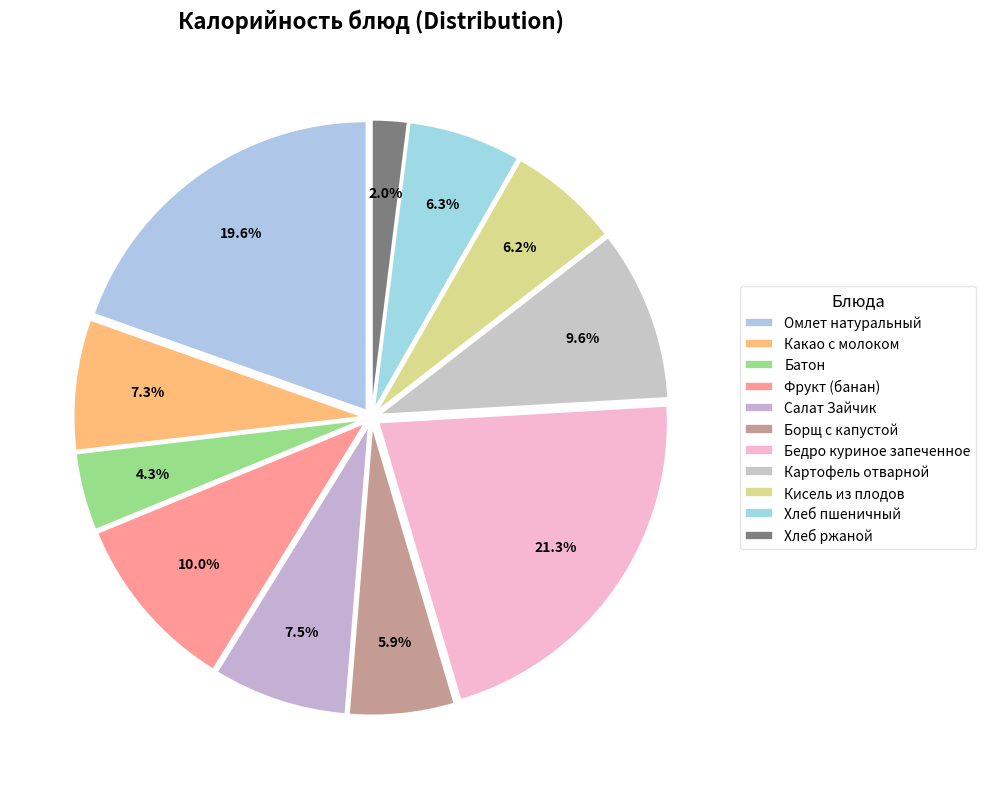

To the nearest percent, what is the average slice percentage?

9%